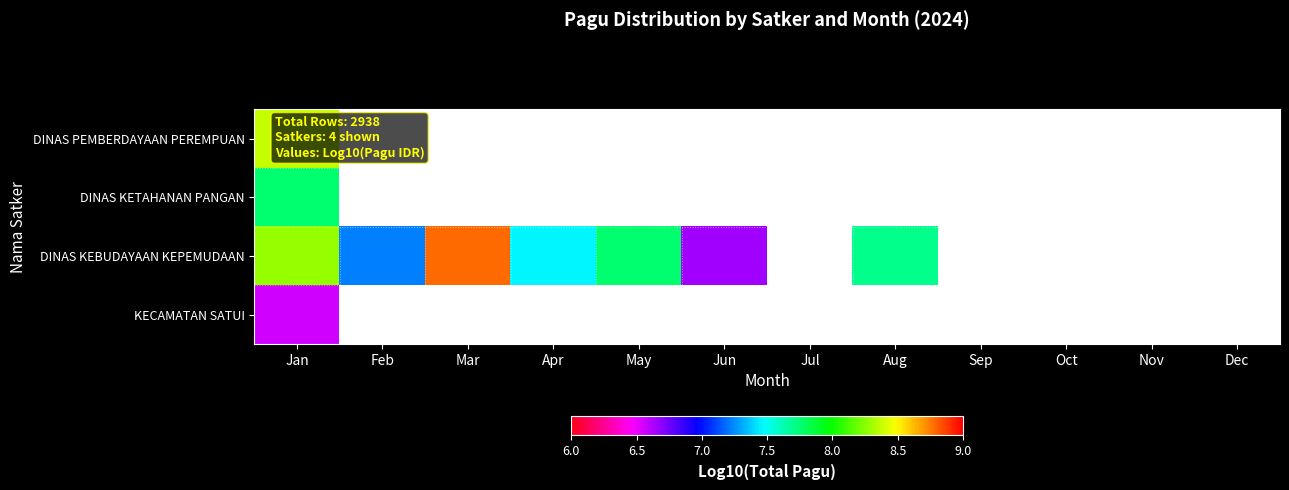

At which category is the sum across all series the highest?

Jan